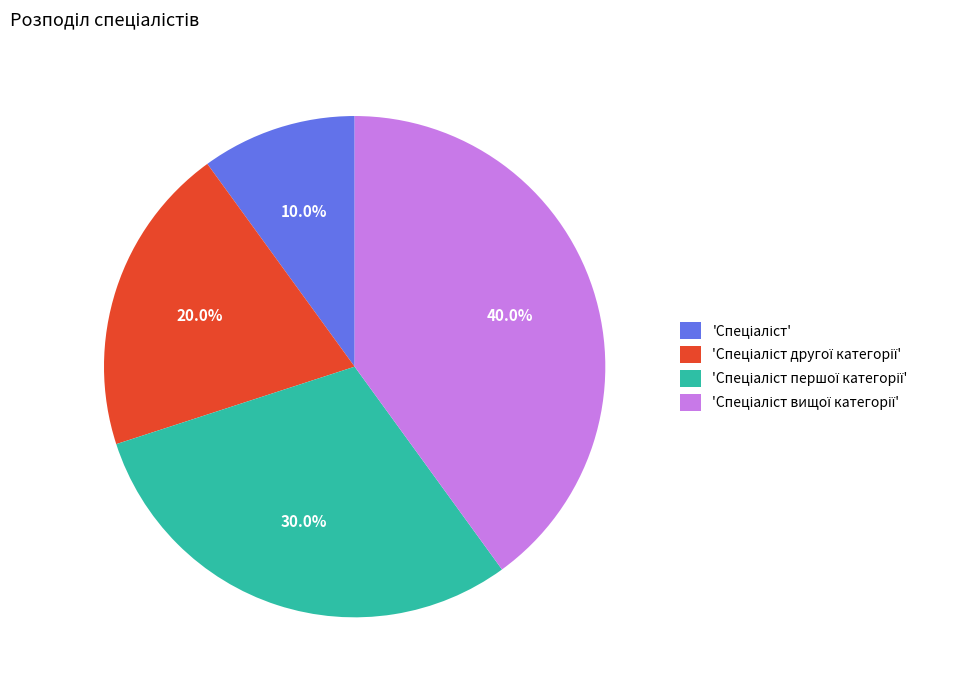

Is there any slice that represents more than half of the pie?

No